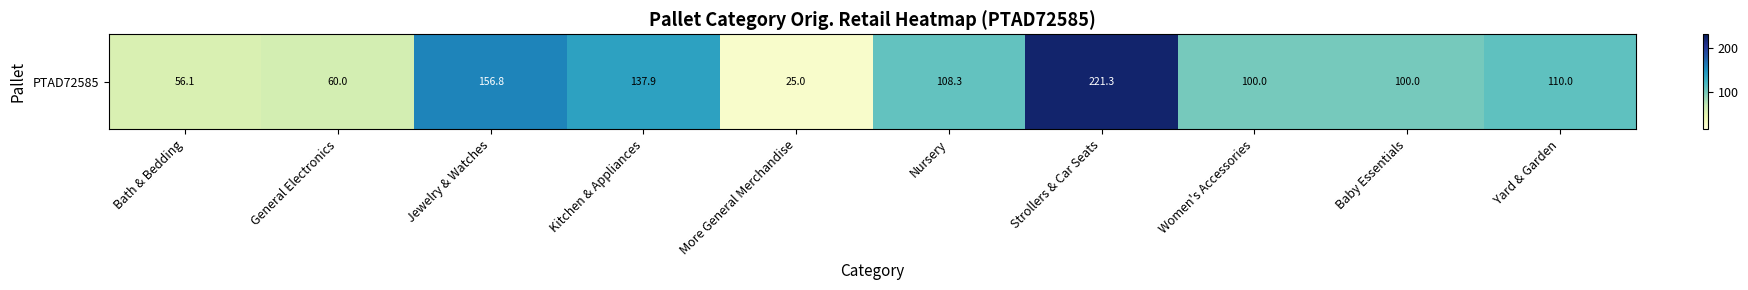

Approximately how many times larger is the value at Kitchen & Appliances compared to More General Merchandise?

5.5